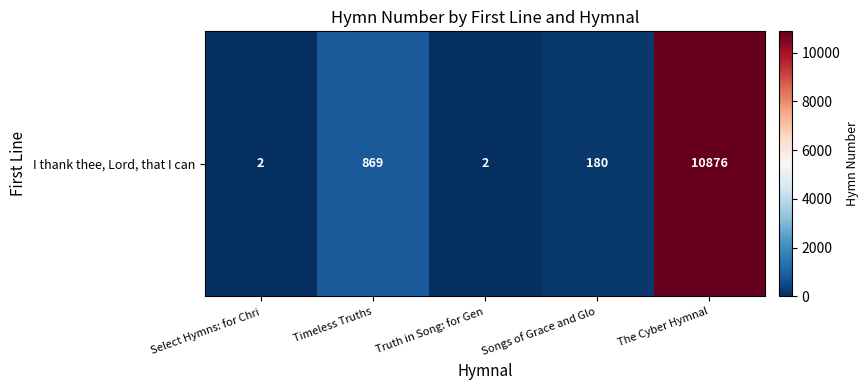

The chart shows a value of 869 at Timeless Truths. True or false?

True